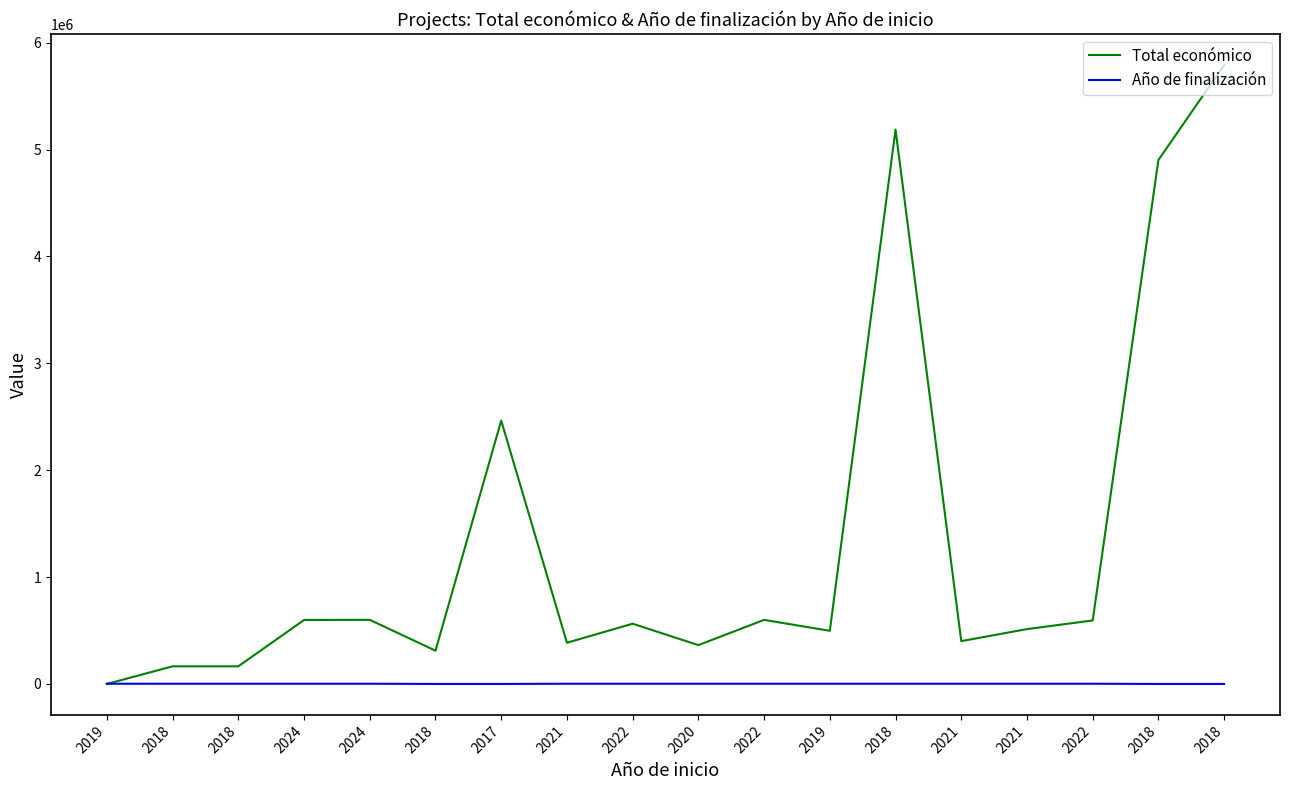

What is the difference between the maximum and minimum values in the Total económico series?

5792221